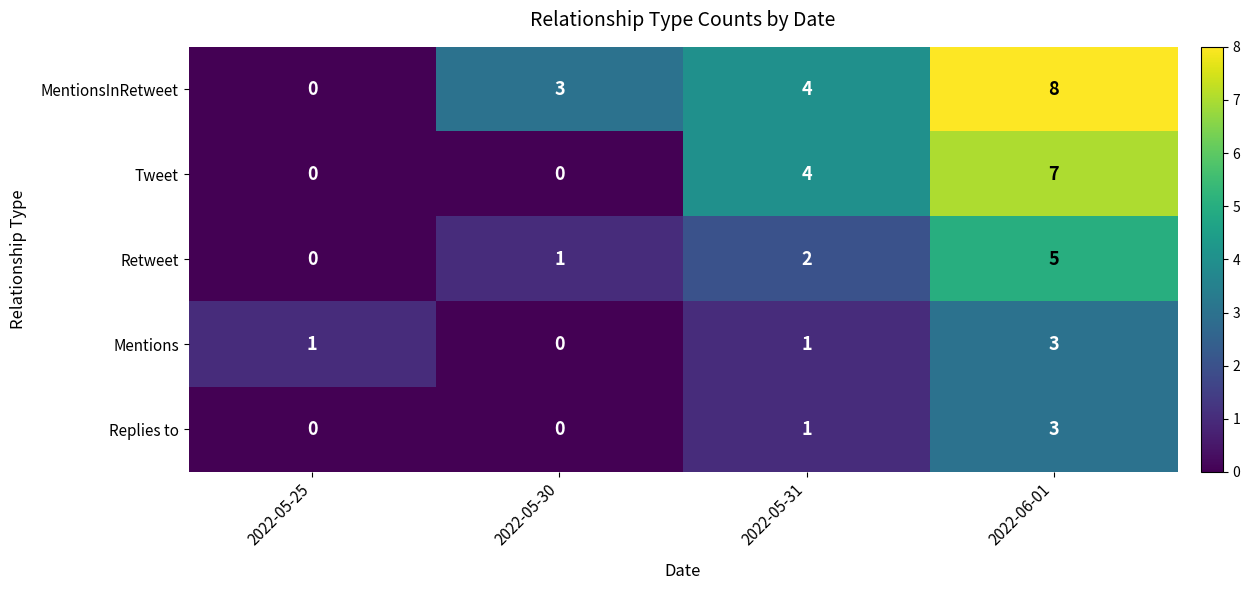

Rank the categories by MentionsInRetweet value from lowest to highest.

2022-05-25, 2022-05-30, 2022-05-31, 2022-06-01